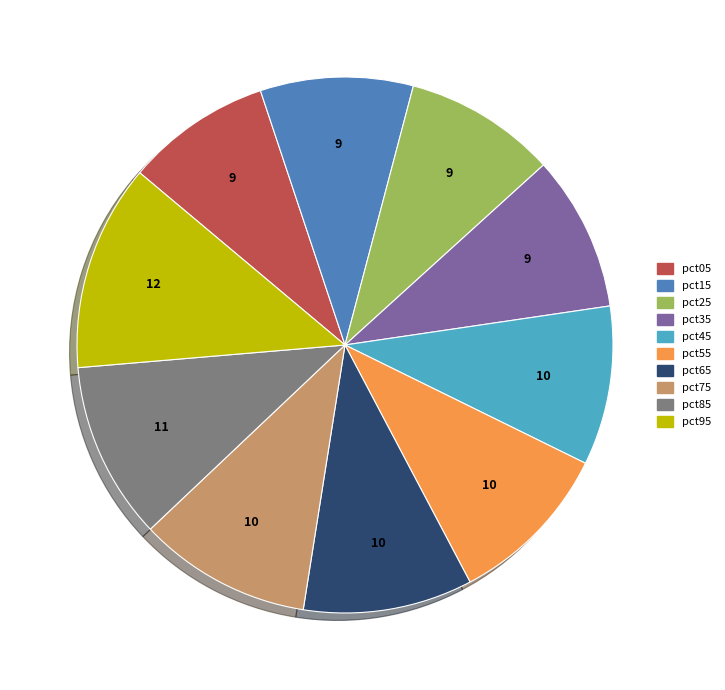

Is it true that pct45 is 22% of the pie?

False